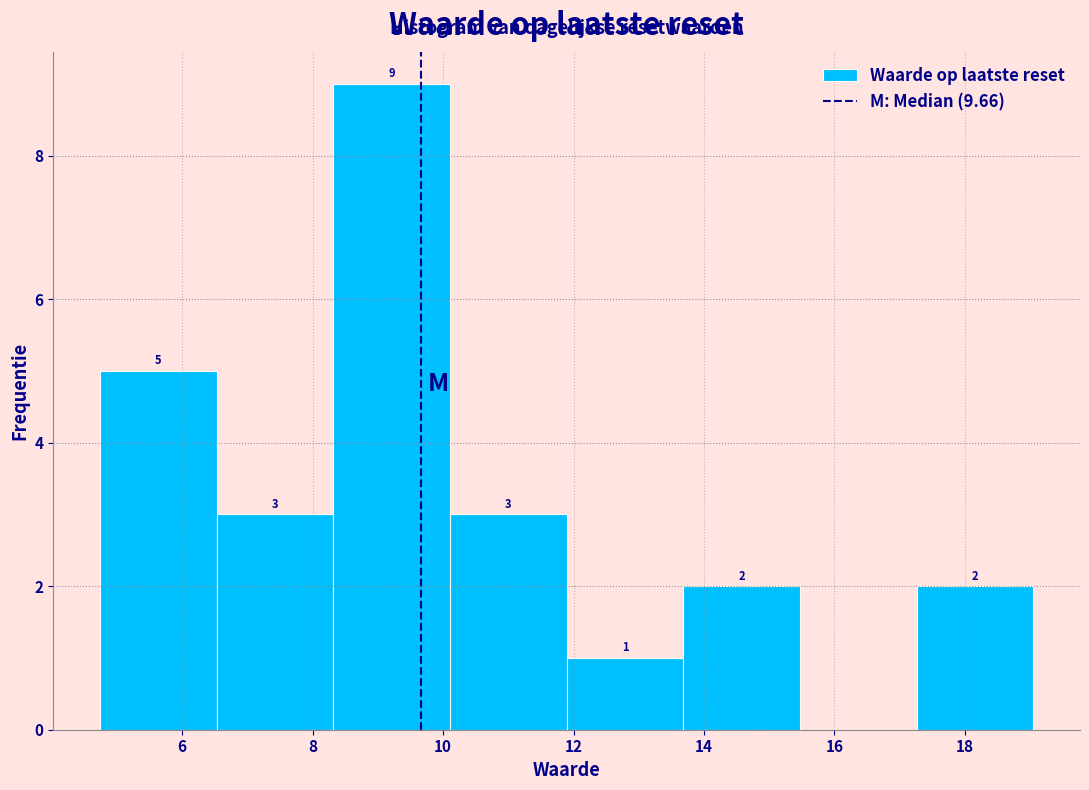

Over which range of the x-axis is the bar tallest?

8.4 to 10.2